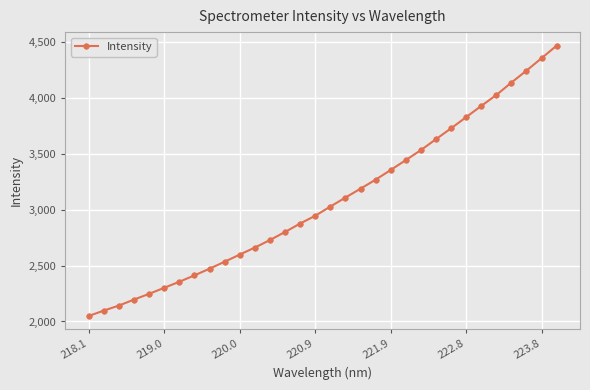

What is the sum of all values?

98673.7